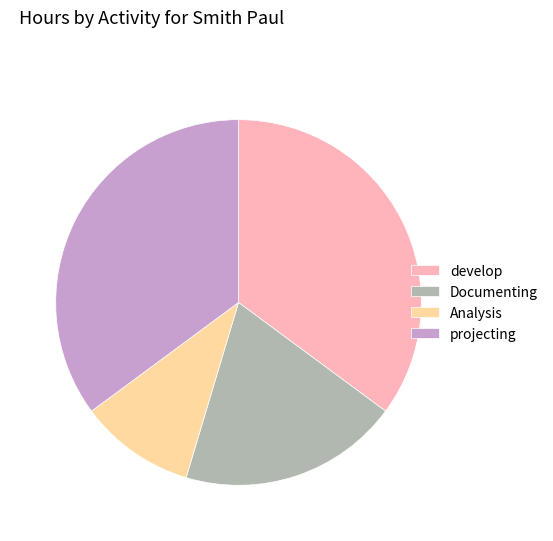

Which slice is the smallest?

Analysis